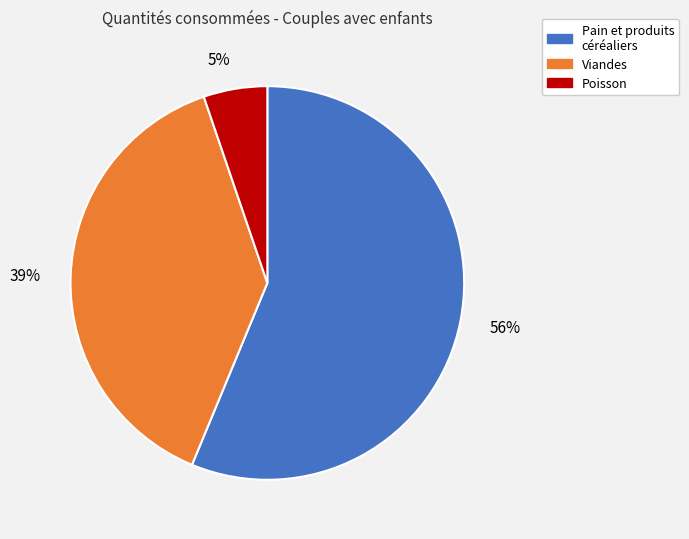

How many segments does this pie chart have?

3